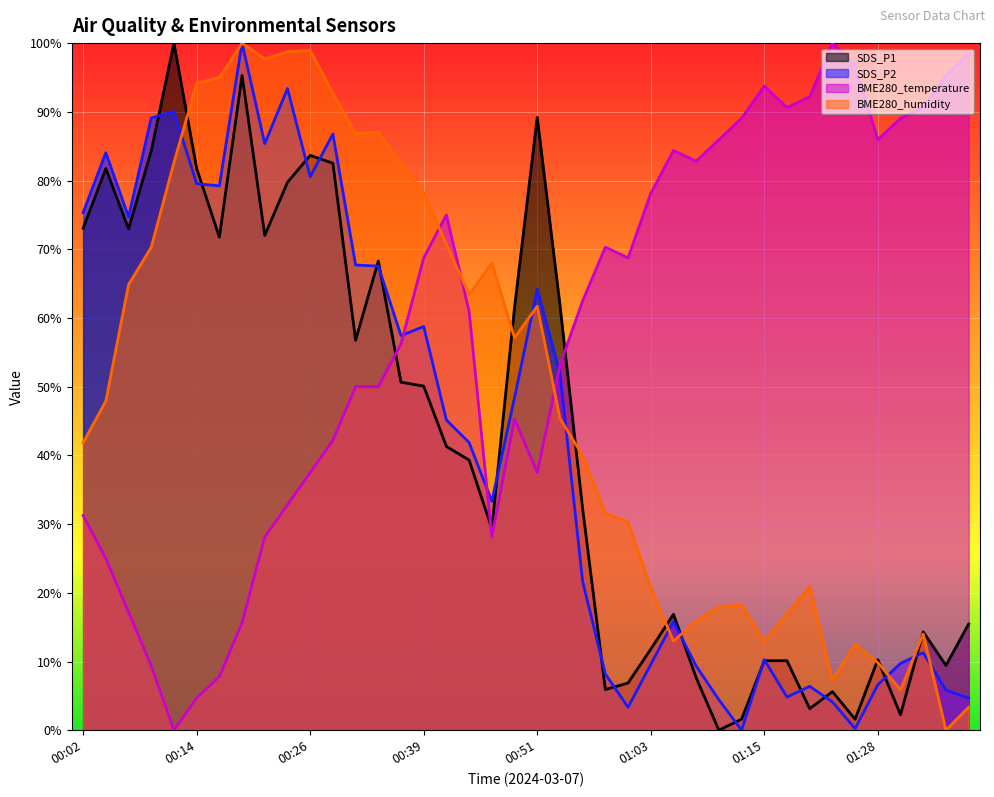

How many values in the BME280_temperature series are below 62?

20